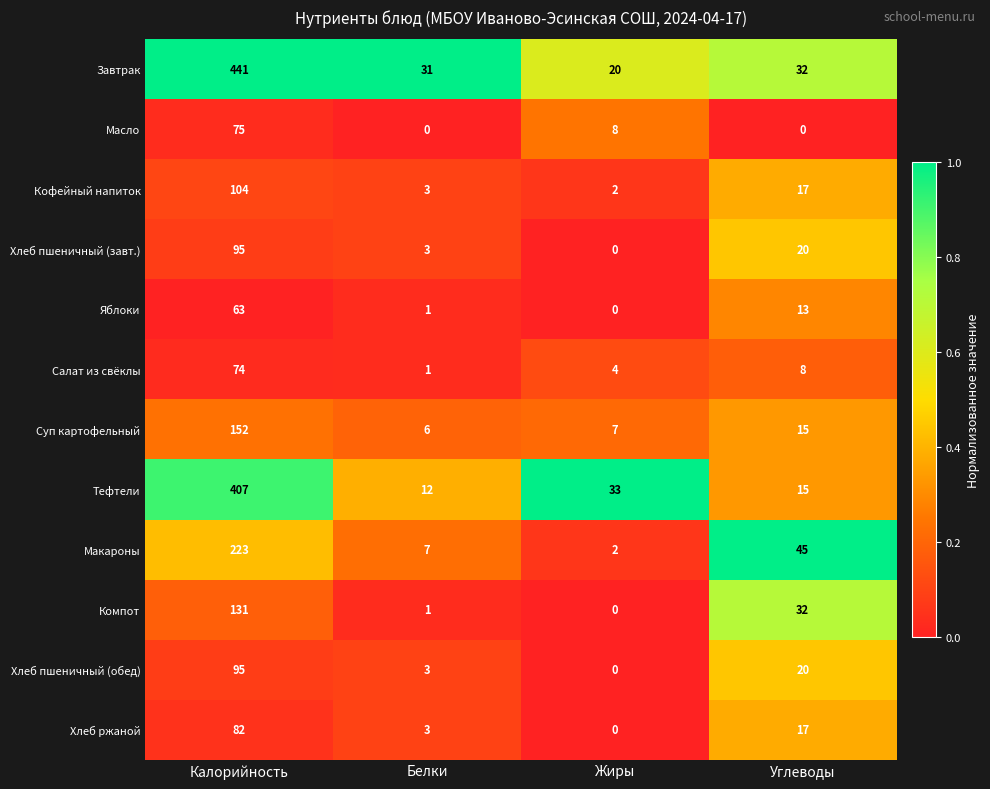

At which category is the sum across all series the highest?

Калорийность